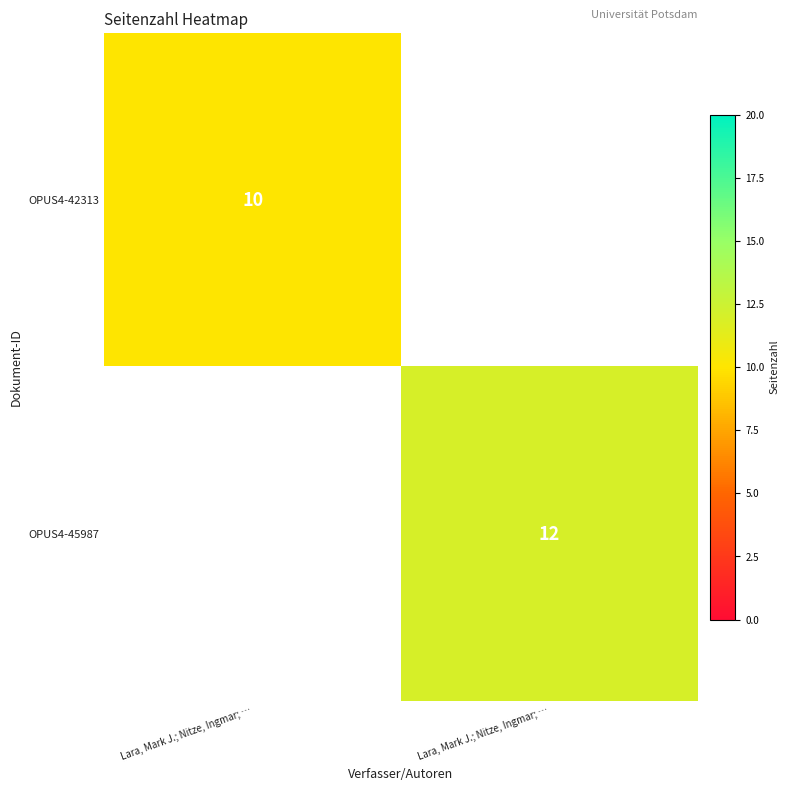

At how many categories does at least one series exceed 10?

1